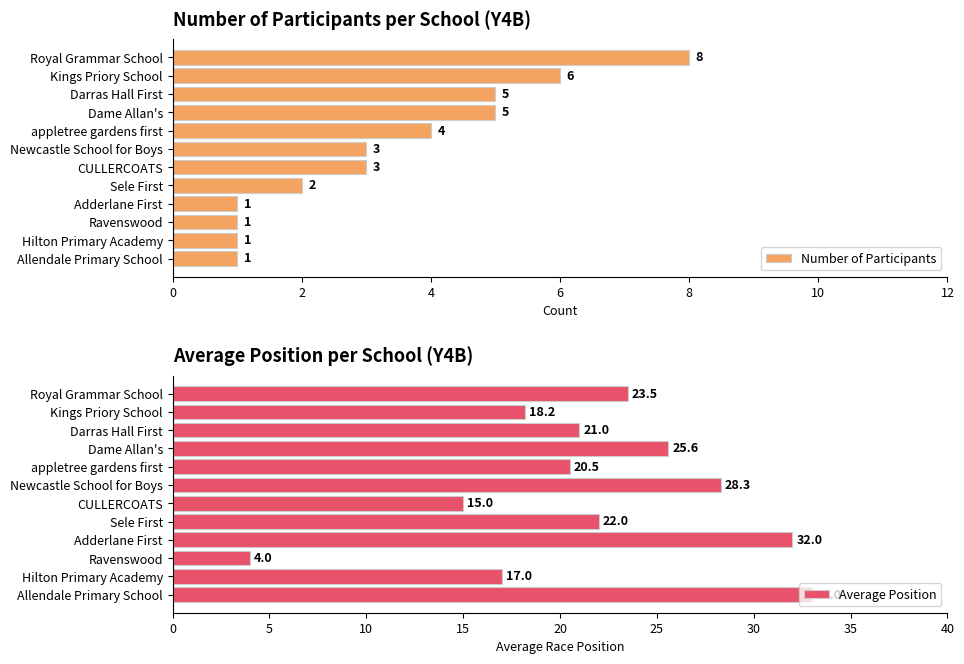

The Number of Participants series shows 0.6 at Adderlane First. True or false?

False